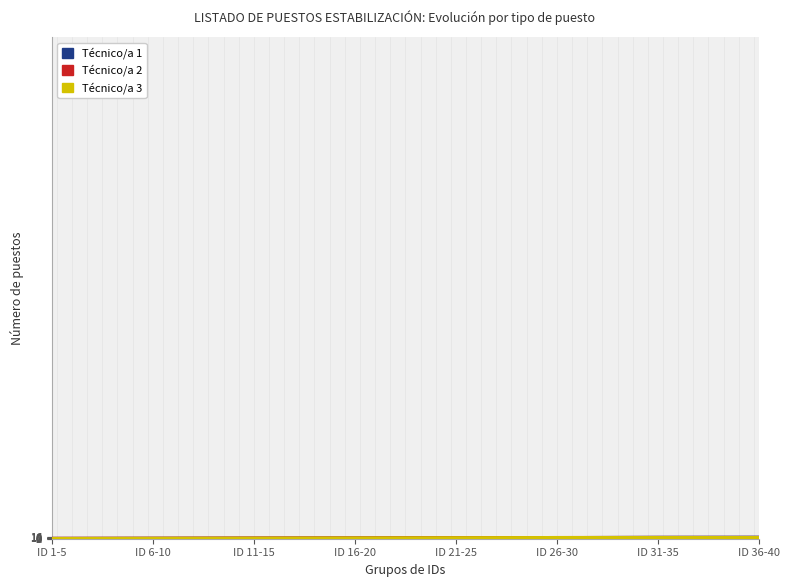

Rank the series at ID 31-35 from highest to lowest value.

Técnico/a 1, Técnico/a 2, Técnico/a 3